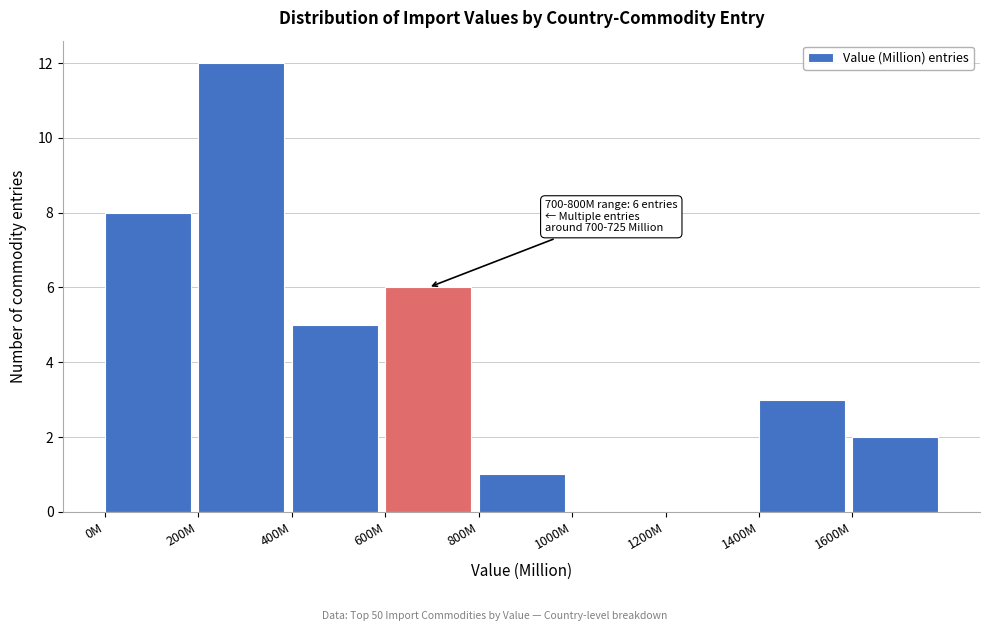

Reading left to right, transcribe all the data shown in this chart.

0M=8	200M=12	400M=5	600M=6	800M=1	1000M=0	1200M=0	1400M=3	1600M=2